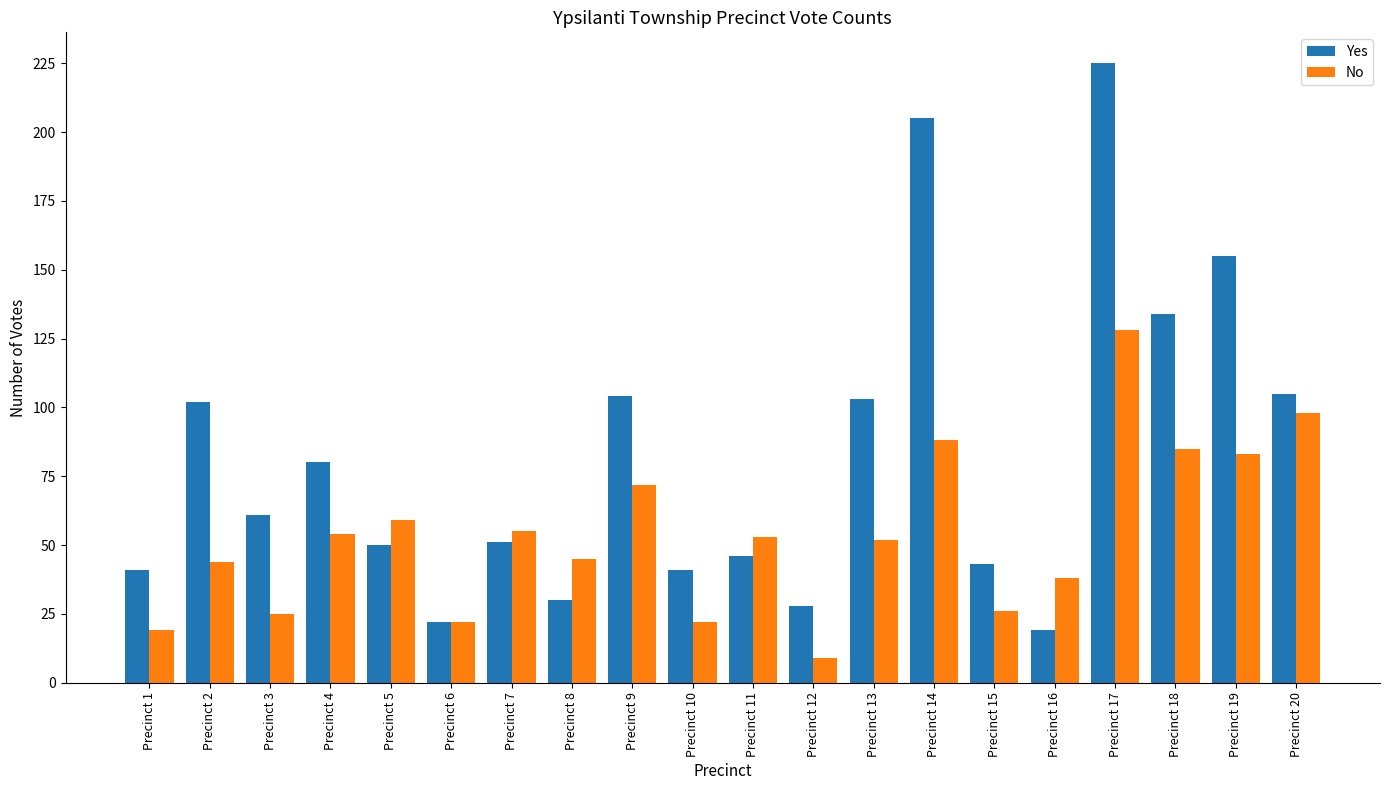

Where is No nearest to the value 68?

Precinct 9